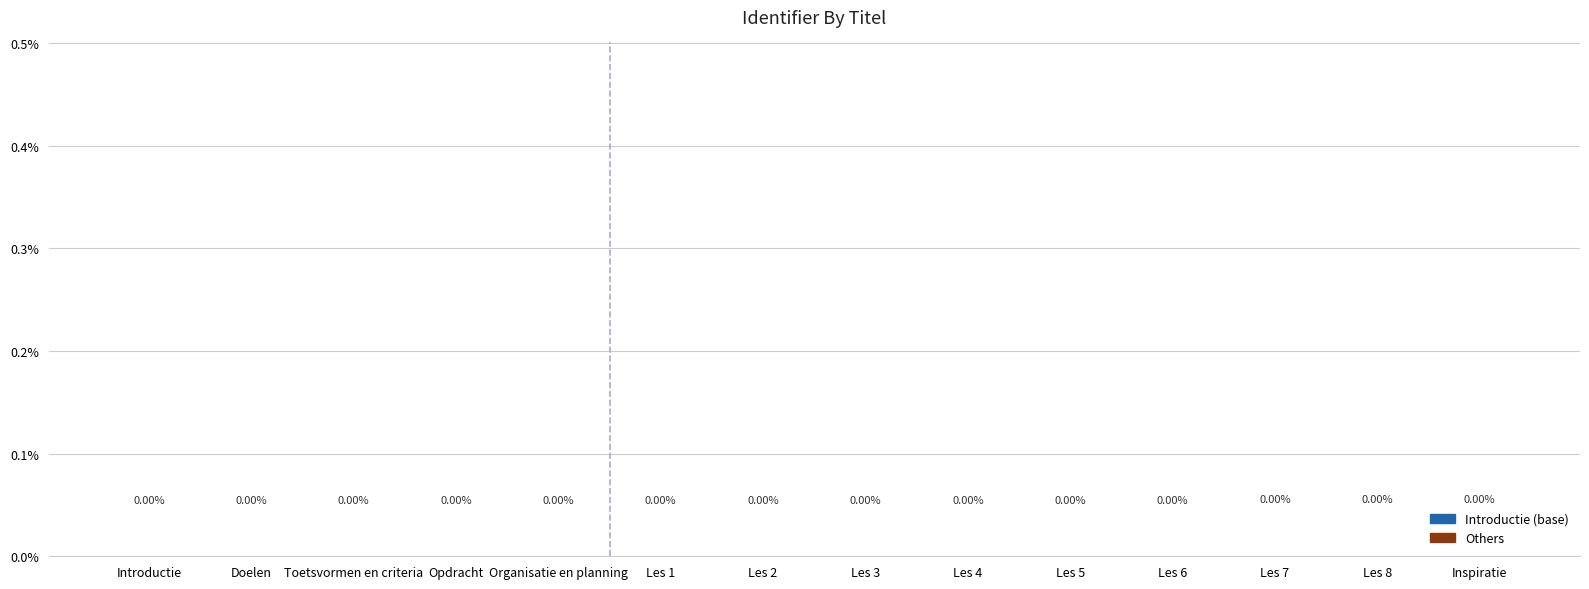

Count the number of categories in the chart.

14